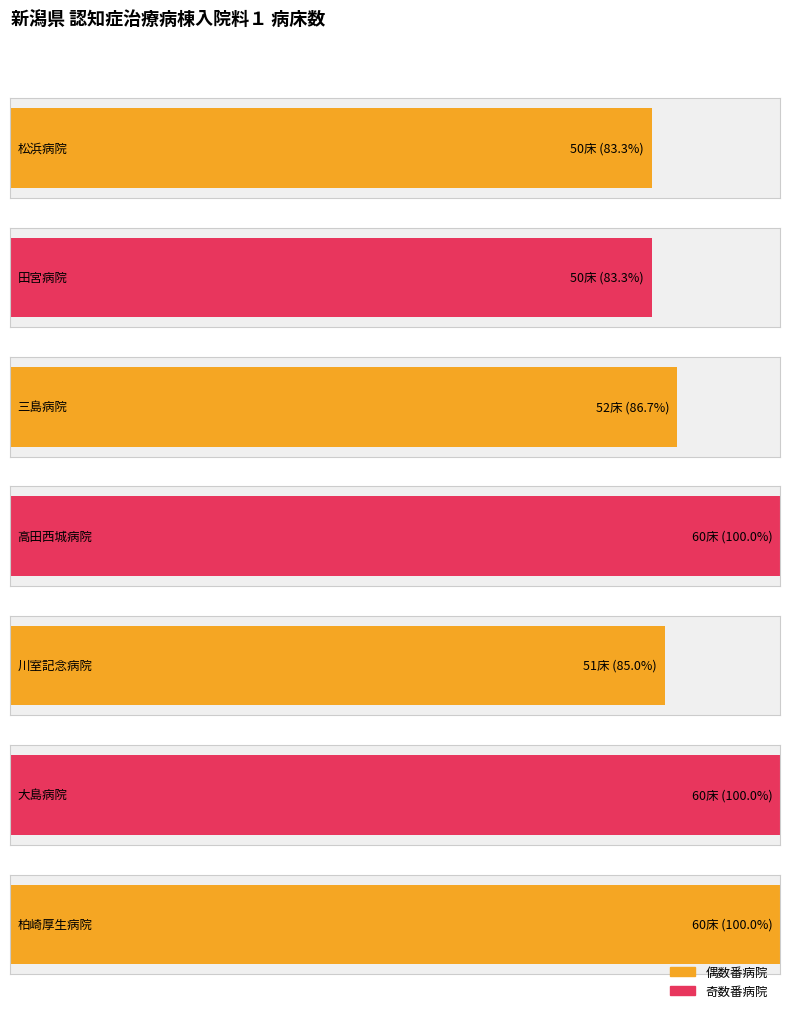

Is it true that the value at 田宮病院 is 80?

False